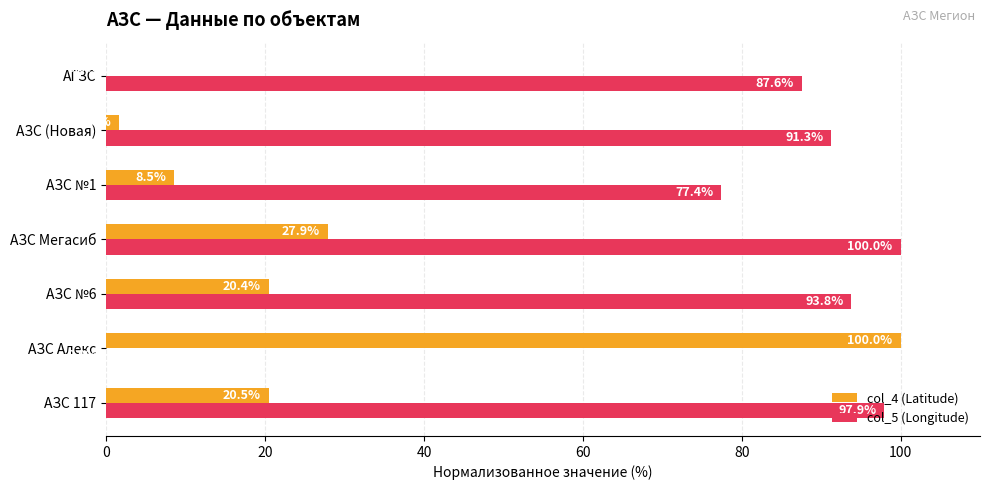

Between АЗС 117 and АЗС Мегасиб, which series saw the biggest shift?

col_4 (Latitude)